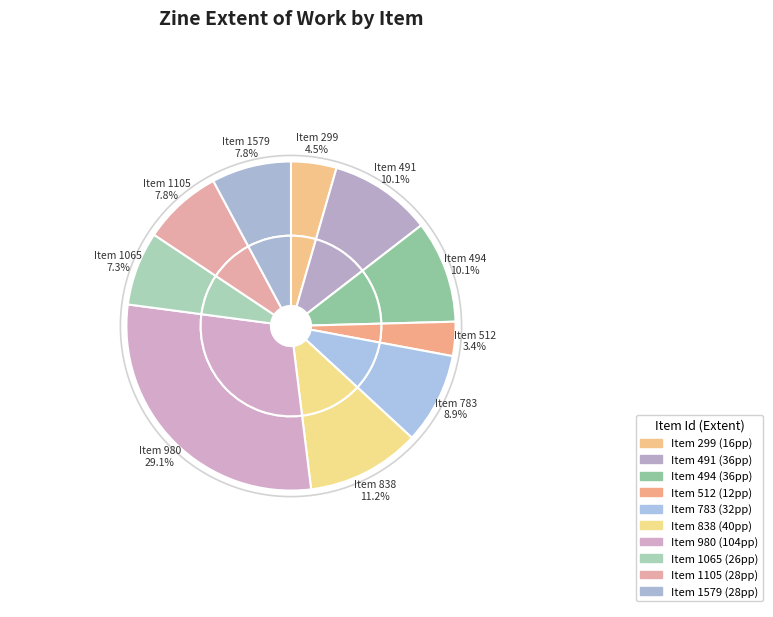

Is there a majority slice in this chart?

No